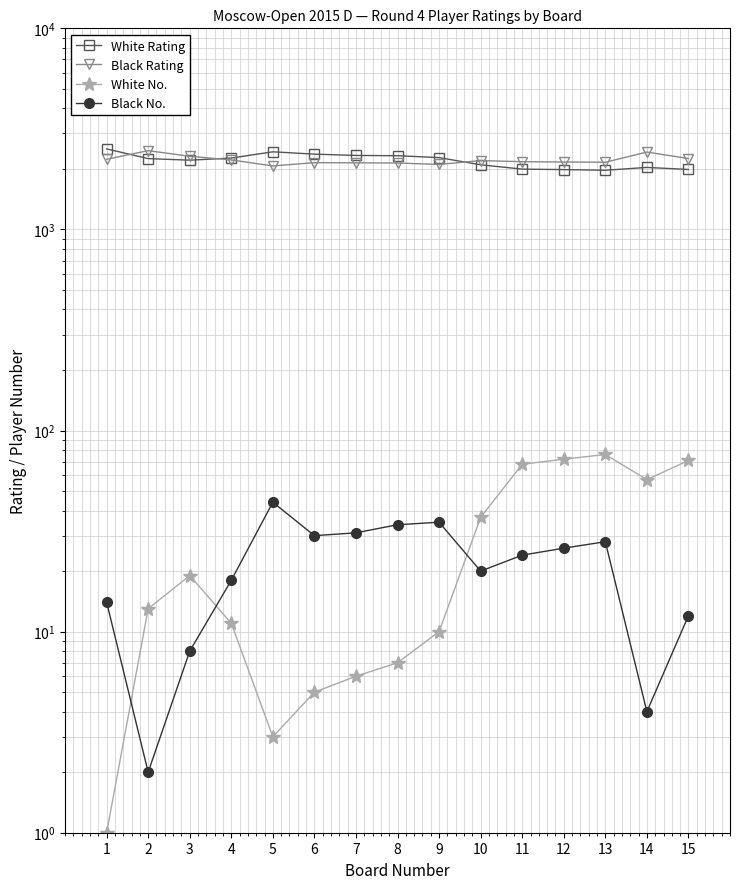

Count the number of categories in the chart.

15